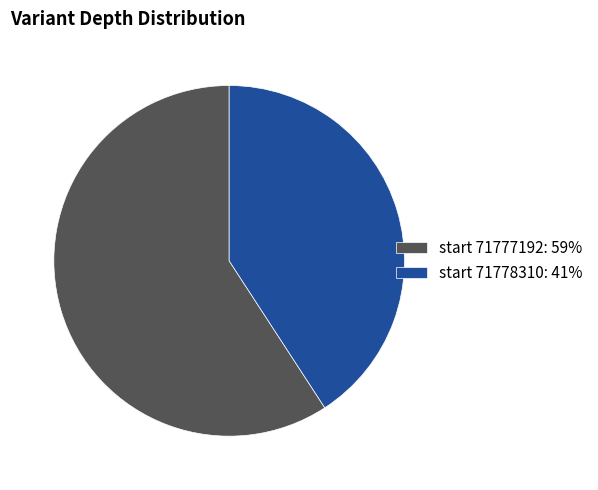

Which has a higher value, start 71777192: 59% or start 71778310: 41%?

start 71777192: 59%